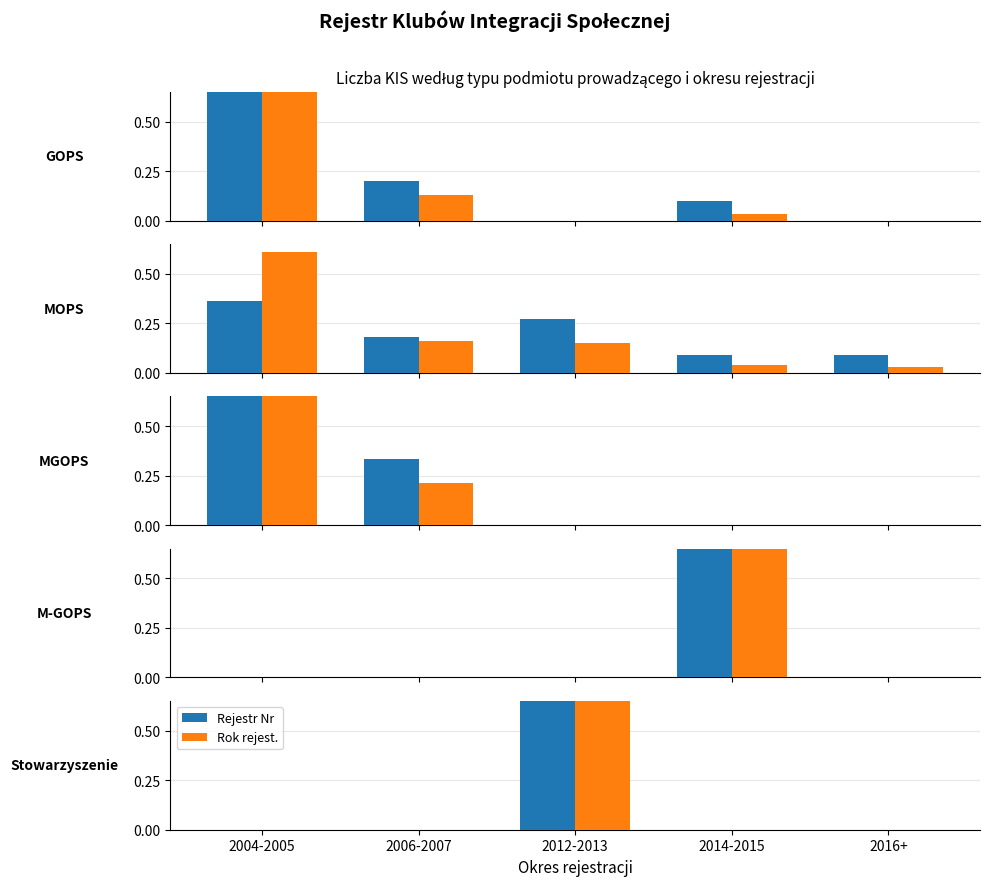

Are the bars horizontal?

No